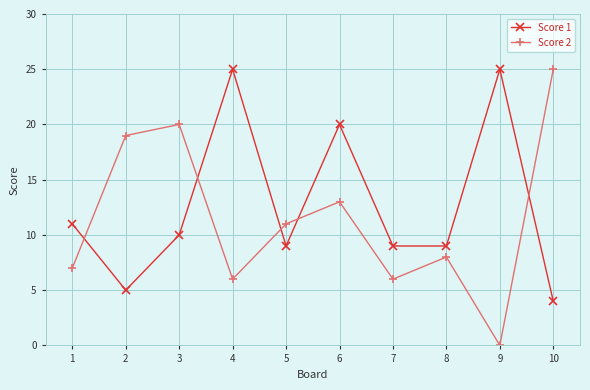

Reading left to right, extract all data points from this chart.

Score 1: 11	5	10	25	9	20	9	9	25	4
Score 2: 7	19	20	6	11	13	6	8	0	25